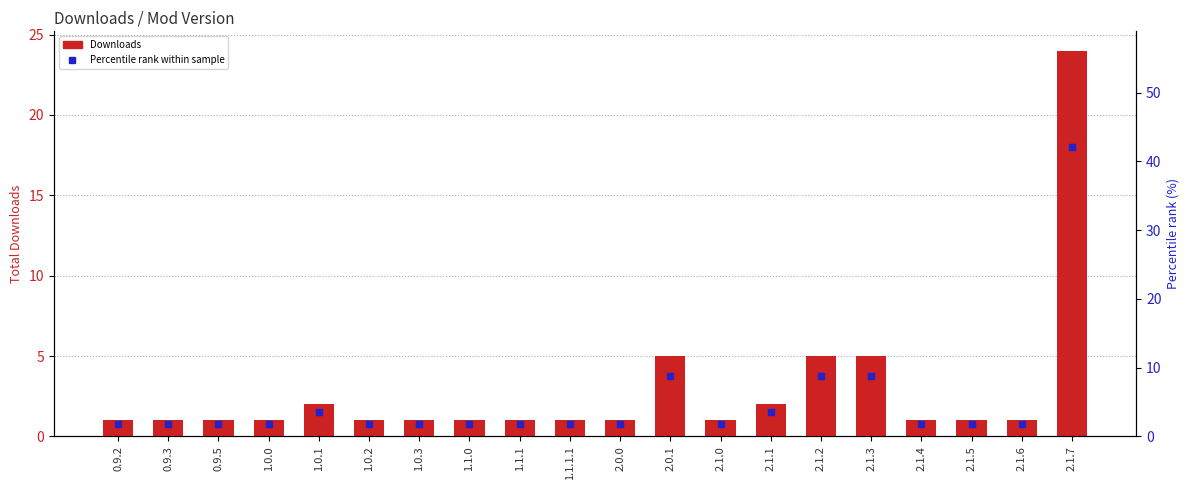

At how many categories does at least one series exceed 7?

4